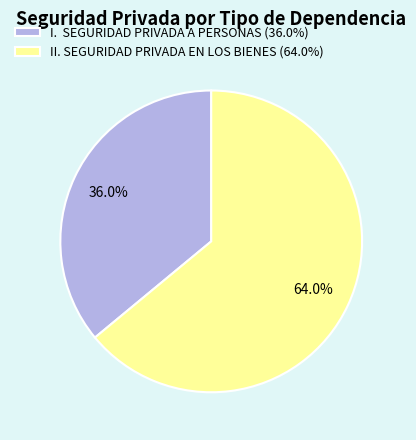

Combined, do II. SEGURIDAD PRIVADA EN LOS BIENES (64.0%) and I. SEGURIDAD PRIVADA A PERSONAS (36.0%) account for over 50%?

Yes